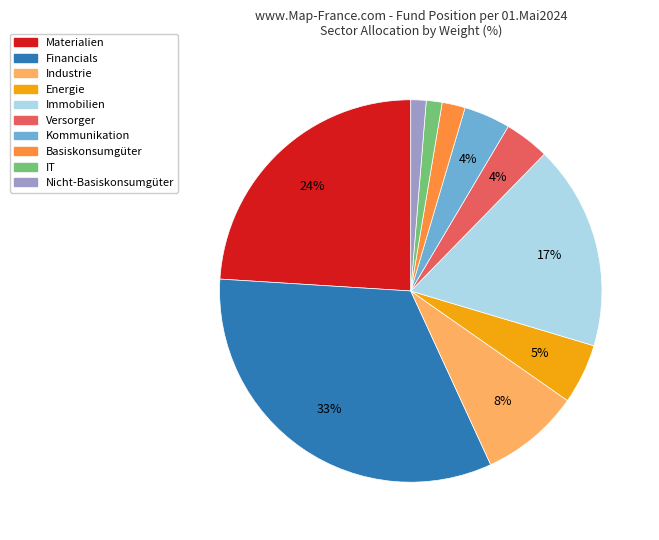

Is there any slice that represents more than half of the pie?

No